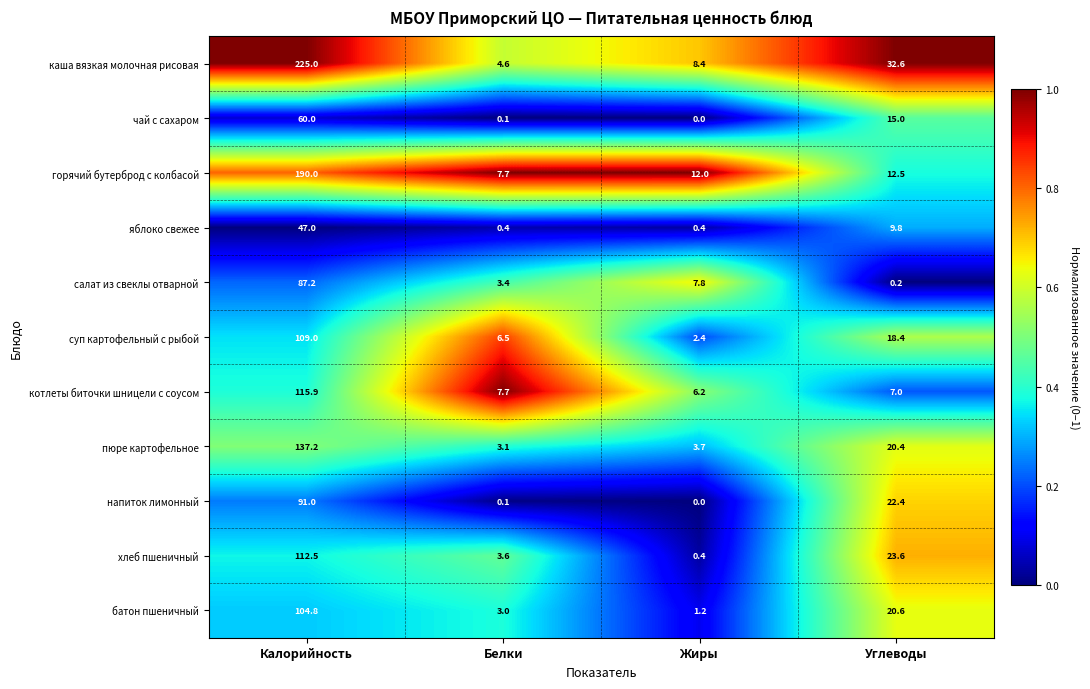

Rank the series by their maximum value, from highest to lowest.

каша вязкая молочная рисовая, горячий бутерброд с колбасой, пюре картофельное, котлеты биточки шницели с соусом, хлеб пшеничный, суп картофельный с рыбой, батон пшеничный, напиток лимонный, салат из свеклы отварной, чай с сахаром, яблоко свежее